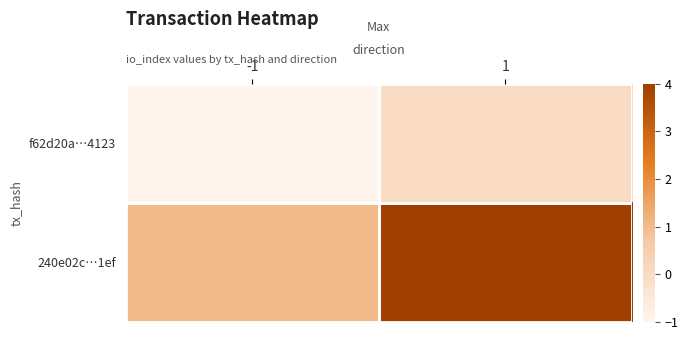

True or false: f62d20a…4123 has a value of -1 at -1.

True